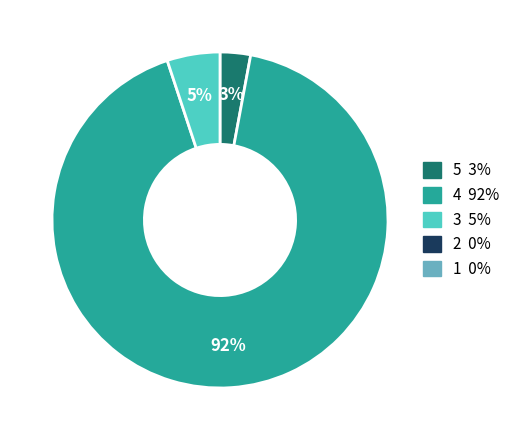

Is there a majority slice in this chart?

Yes